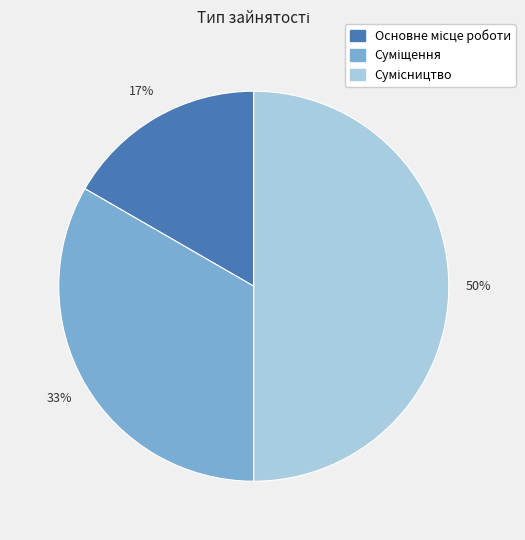

To the nearest percent, what is the difference between the largest and smallest slice percentages?

33%